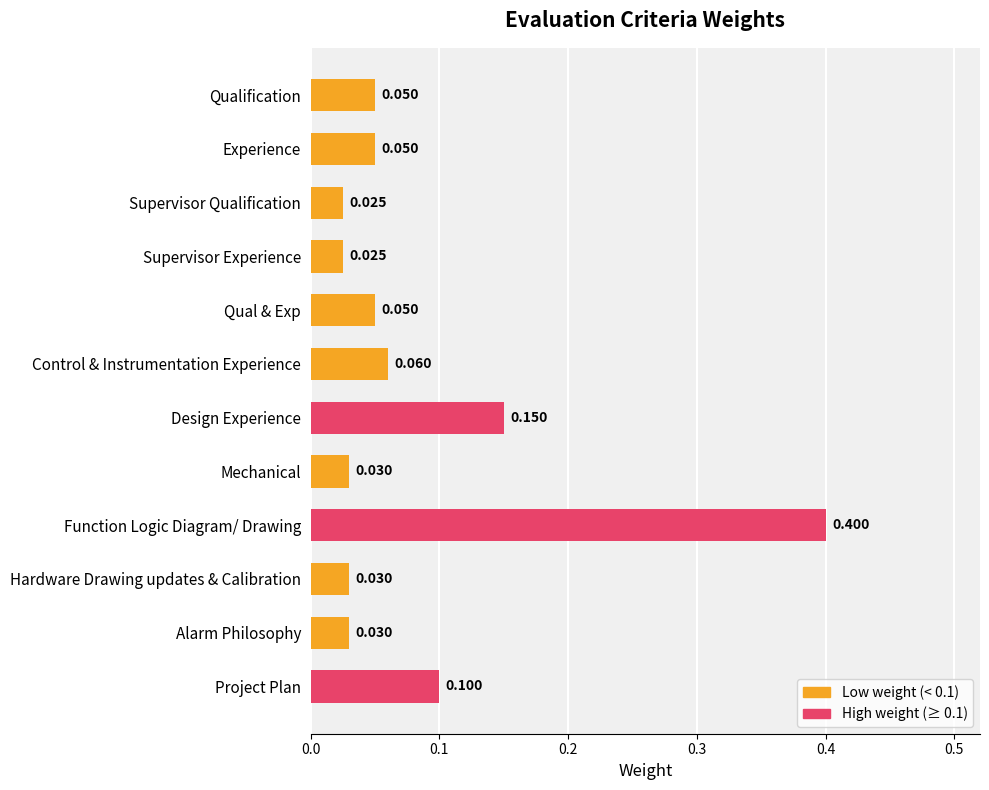

At which category does the chart reach its peak across all series?

Function Logic Diagram/ Drawing